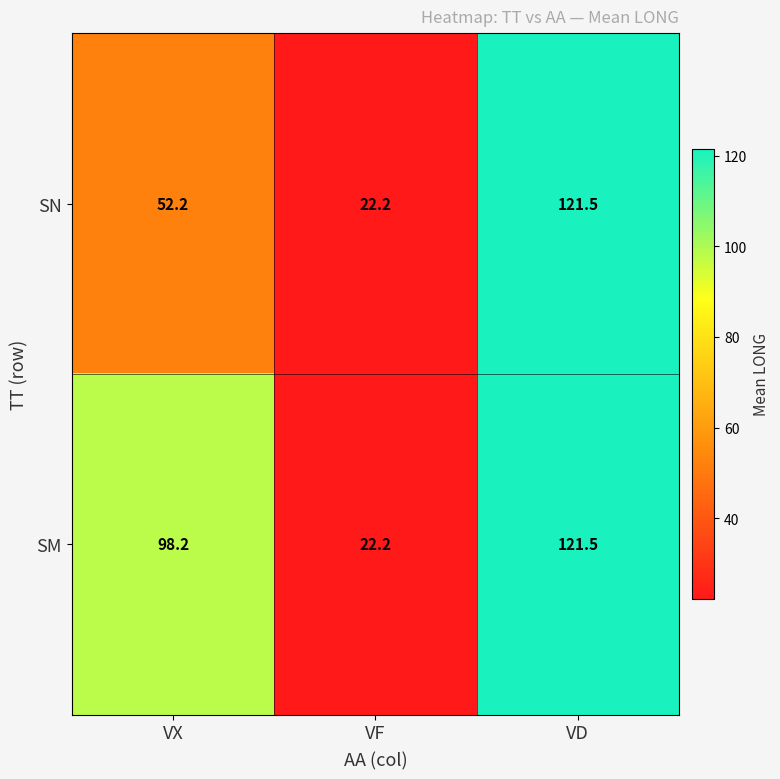

Rank the categories by SN value from lowest to highest.

VF, VX, VD